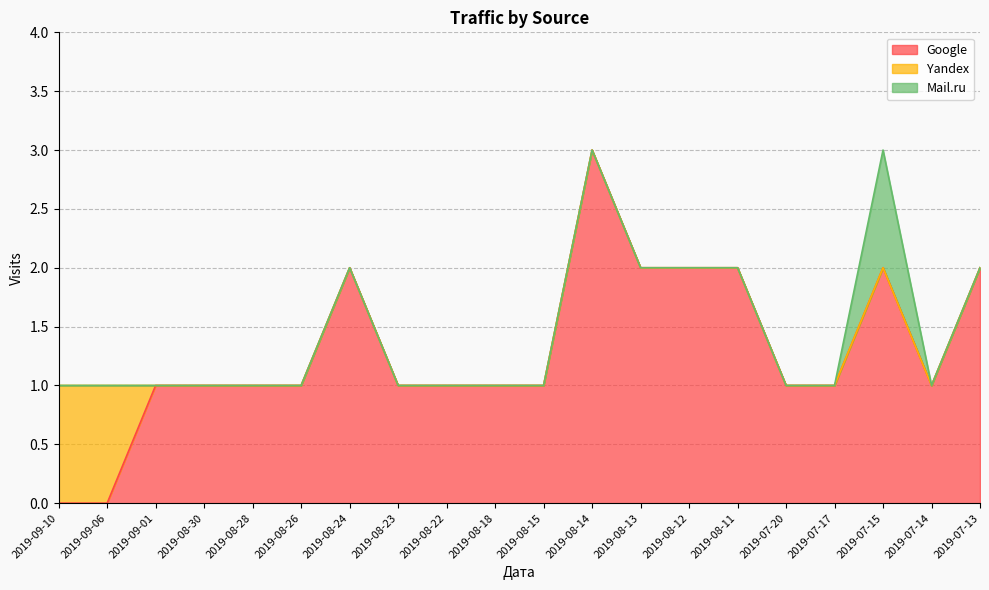

Between 2019-09-01 and 2019-08-18, which series saw the biggest shift?

Google